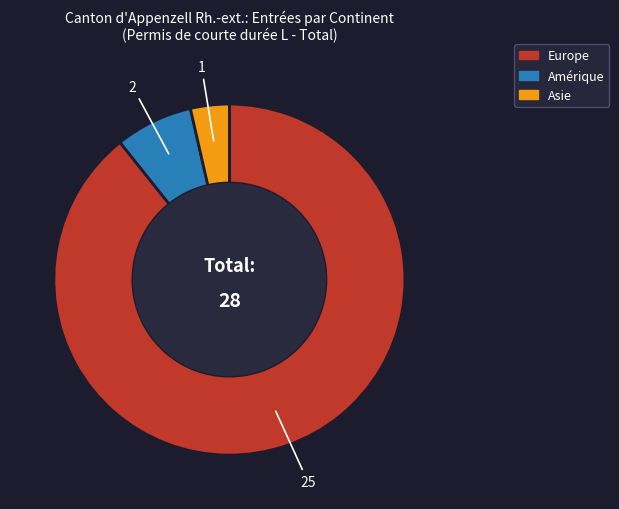

Does any single category account for the majority?

Yes